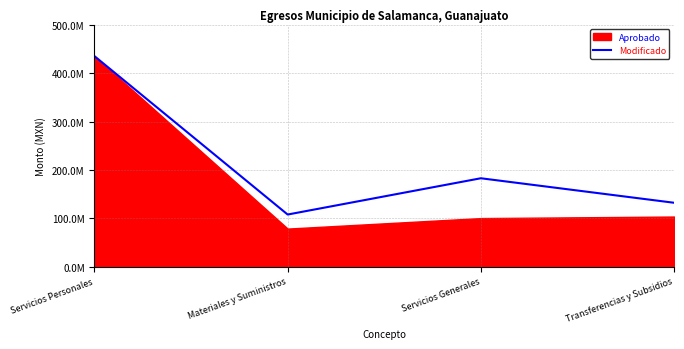

What is the maximum value shown in the chart?

434886056.9